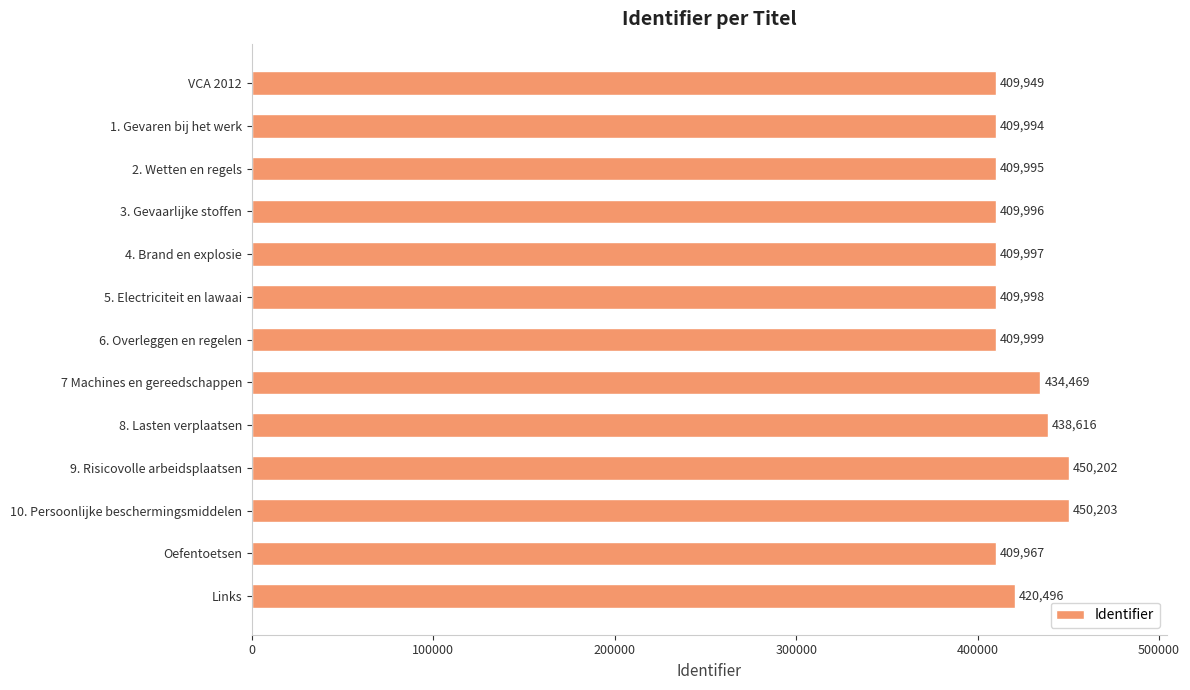

What is the maximum value shown in the chart?

450203